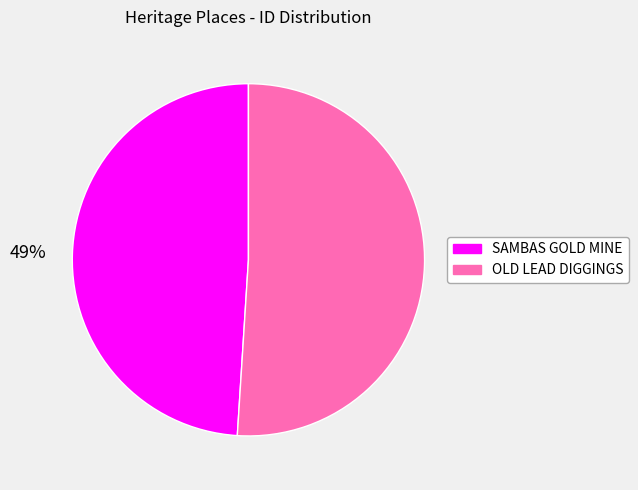

Is the sum of SAMBAS GOLD MINE and OLD LEAD DIGGINGS greater than half?

Yes